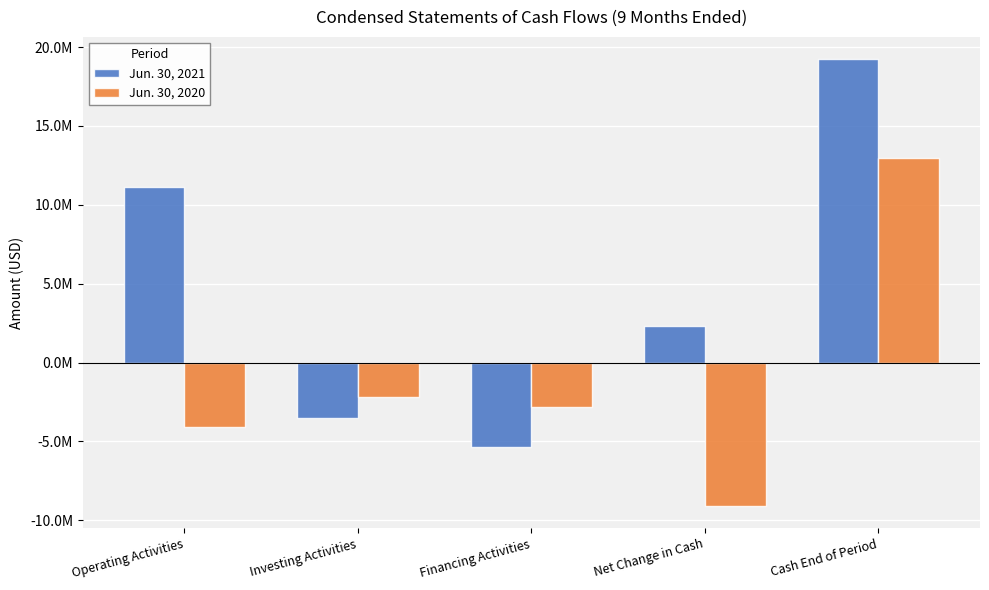

Which has a higher value, Cash End of Period or Financing Activities?

Cash End of Period